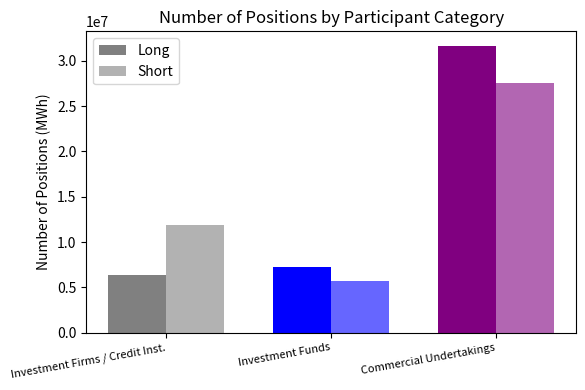

What is the maximum value for Short?

27550608